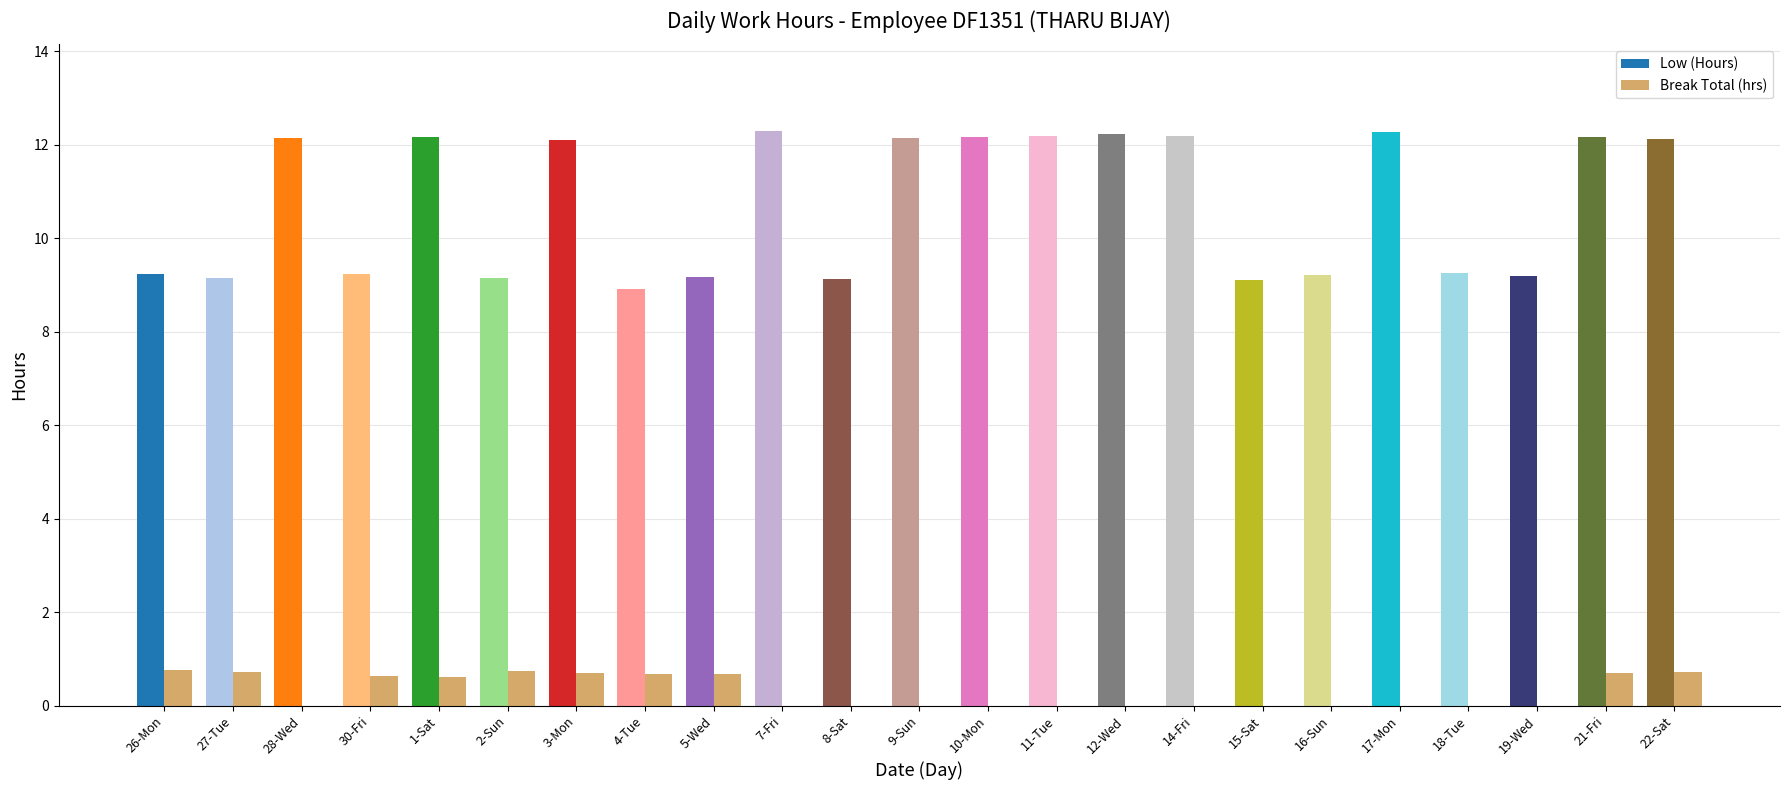

Which has a higher value, 4-Tue or 7-Fri?

4-Tue